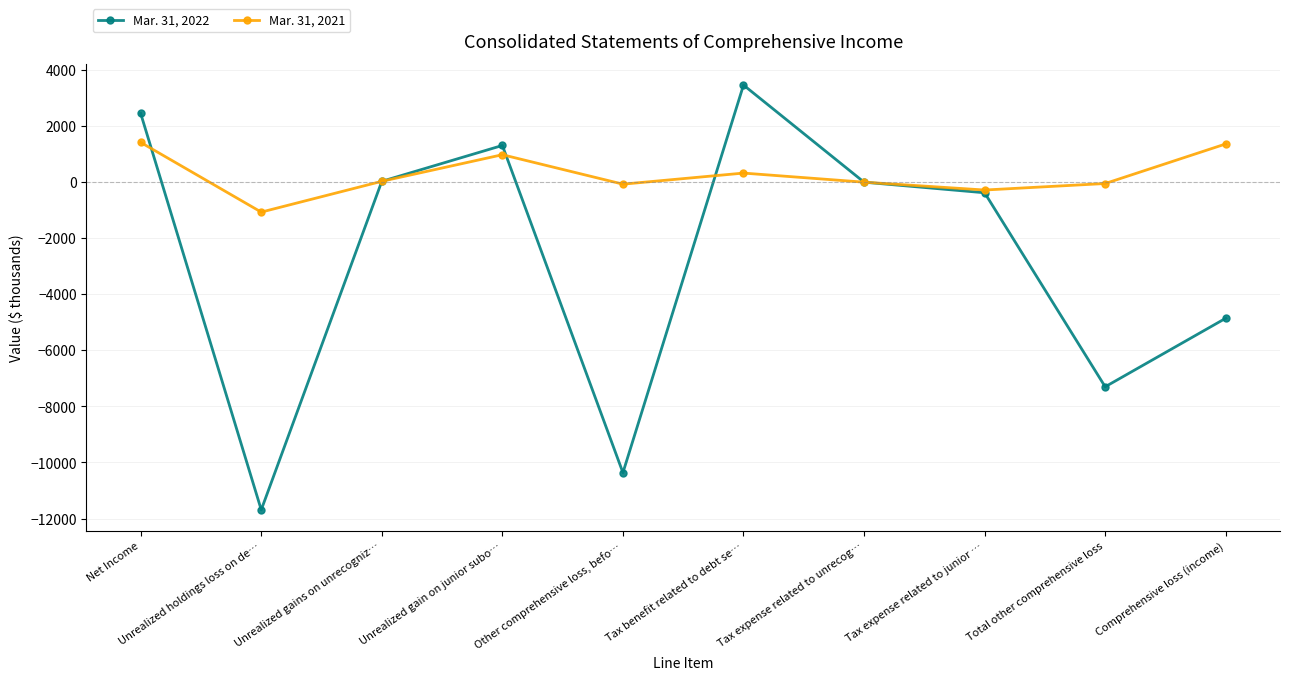

True or false: Mar. 31, 2022 and Mar. 31, 2021 intersect in this chart.

True